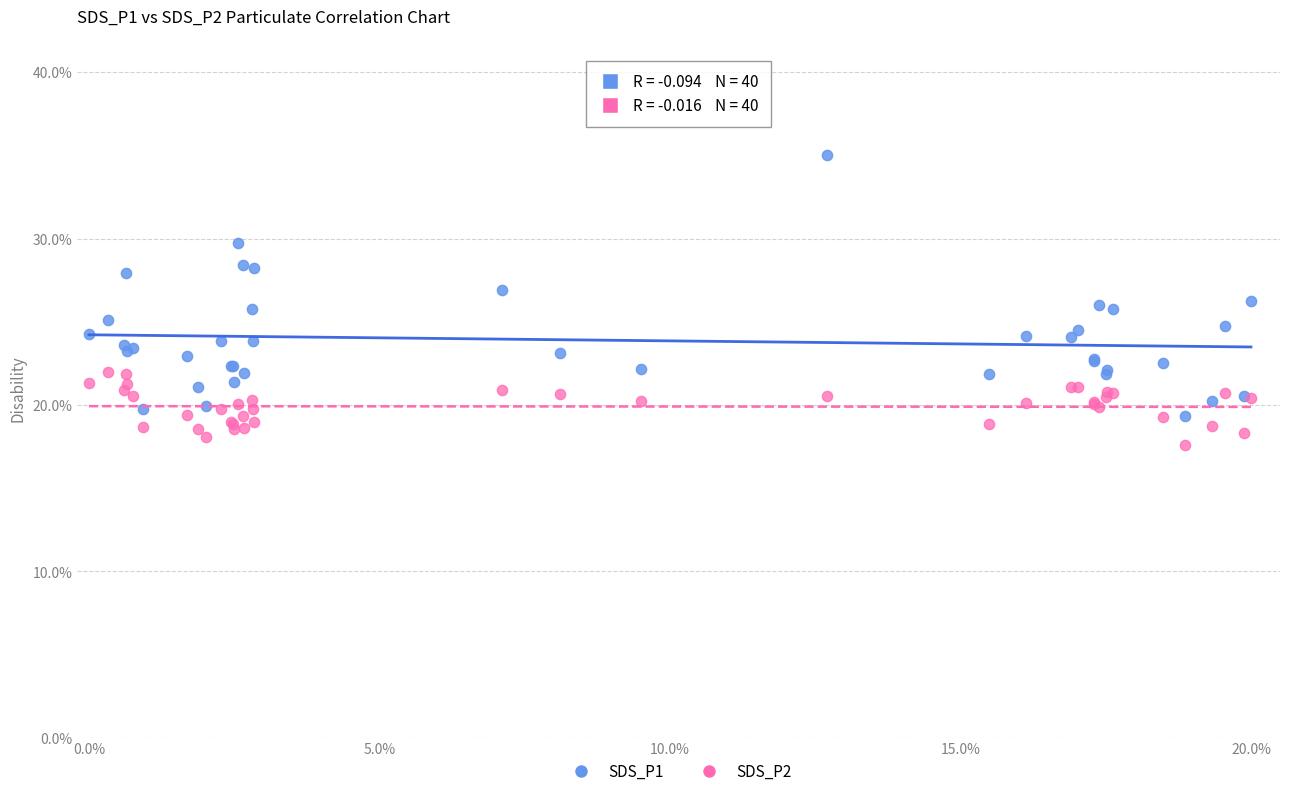

Which series has the widest spread of Y values?

SDS_P1